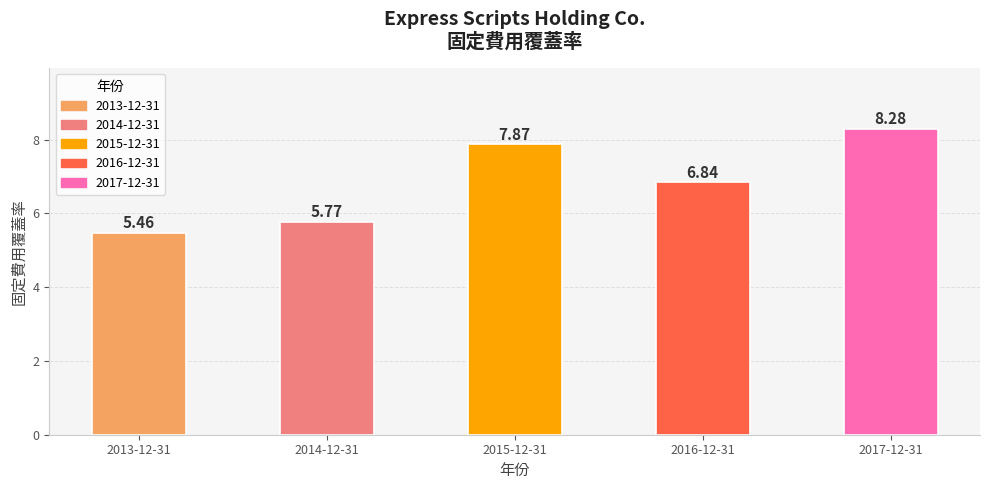

Is it true that the value at 2017-12-31 is 8.3?

True